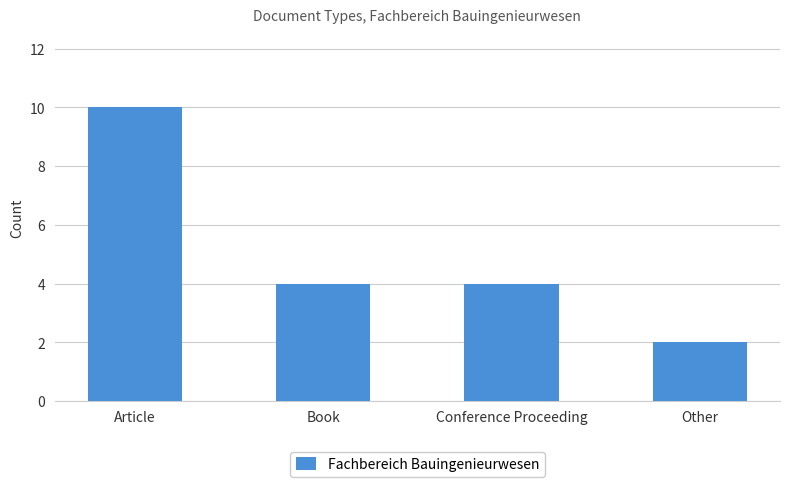

What is the difference between the maximum and minimum values?

8